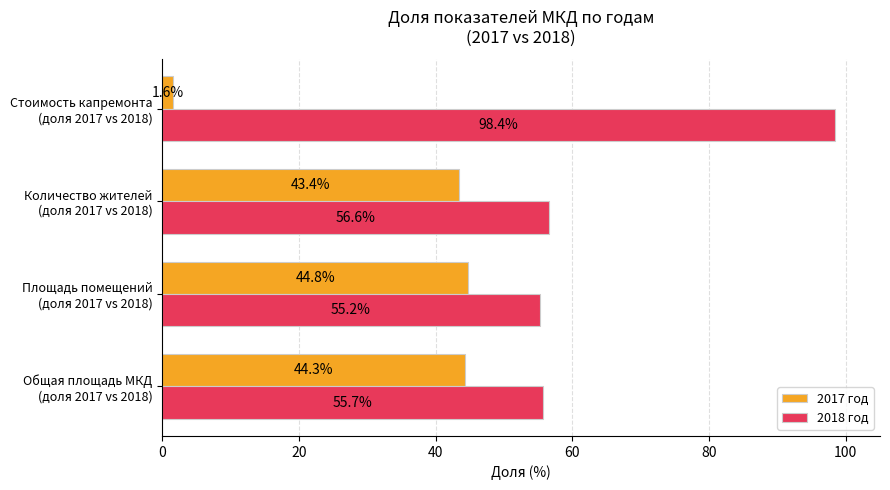

At how many categories does at least one series exceed 4?

4